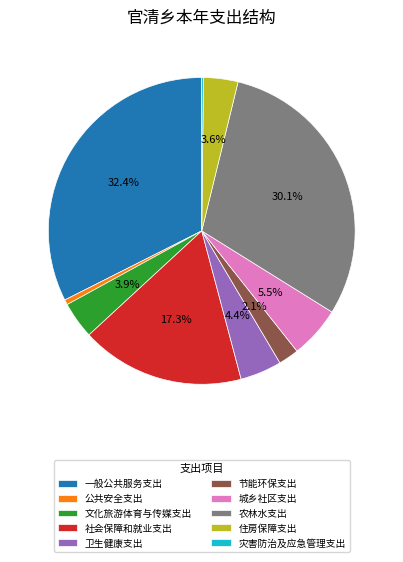

Do 文化旅游体育与传媒支出 and 一般公共服务支出 together represent more than half of the pie?

No